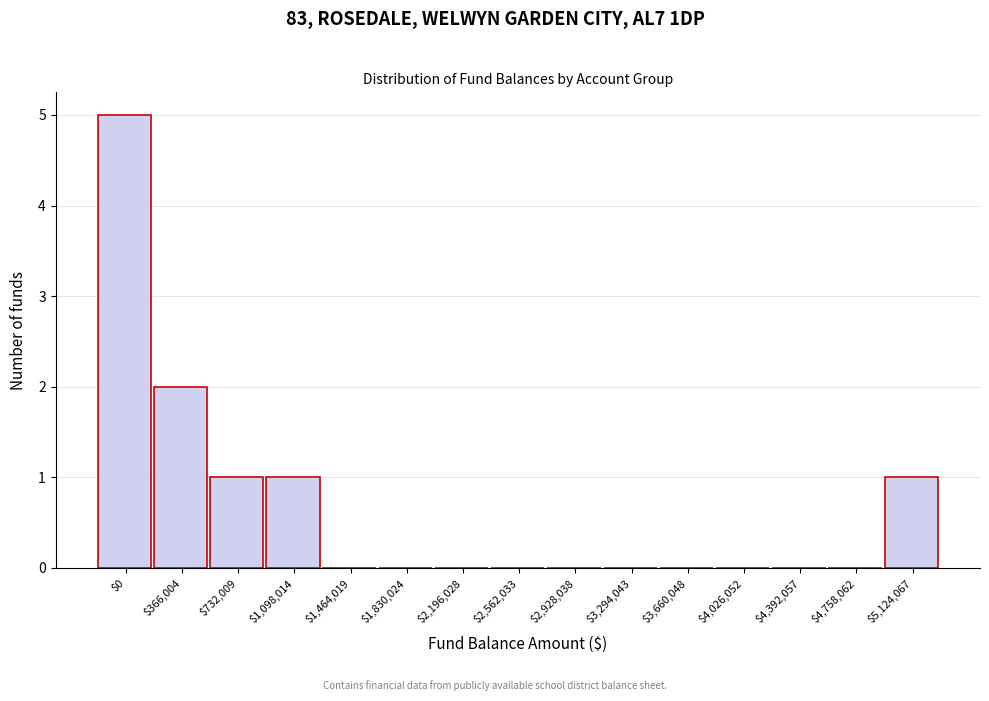

At which category does the chart reach its peak across all series?

$0